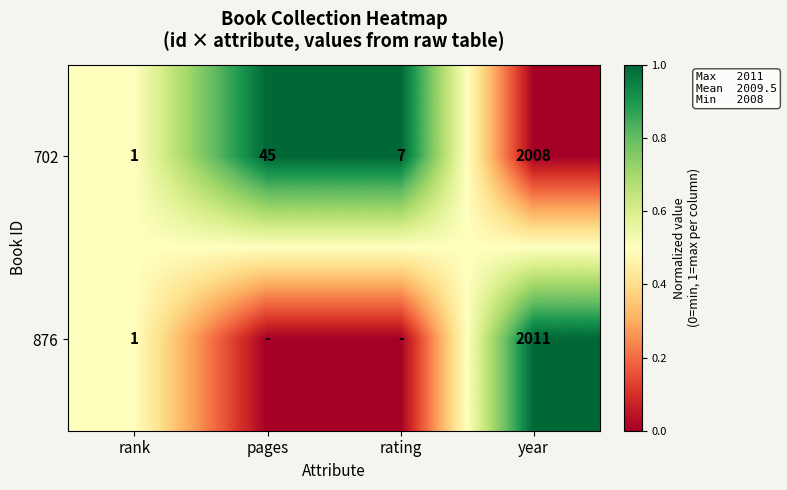

What is the difference between the second highest and minimum values in the 702 series?

44